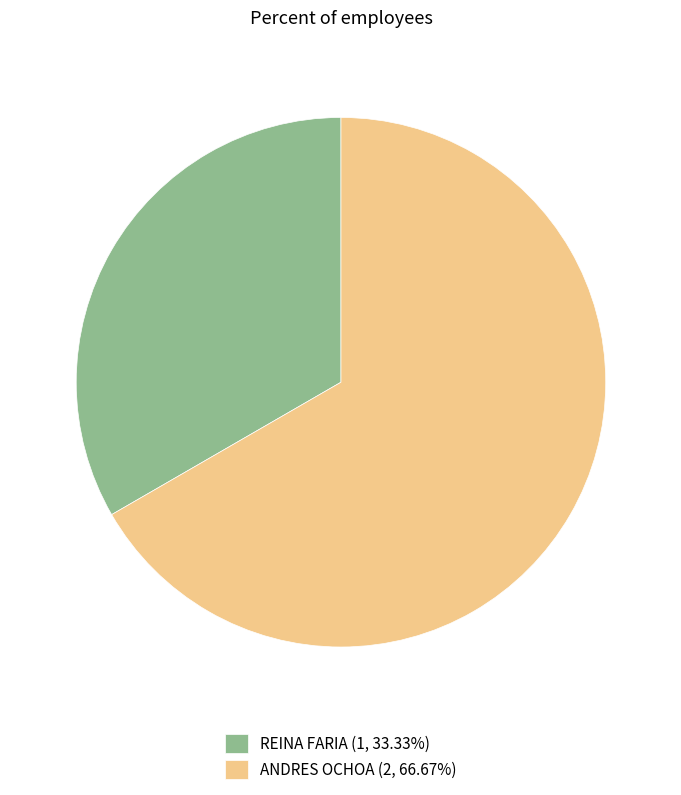

True or false: REINA FARIA accounts for 33% of the total.

True